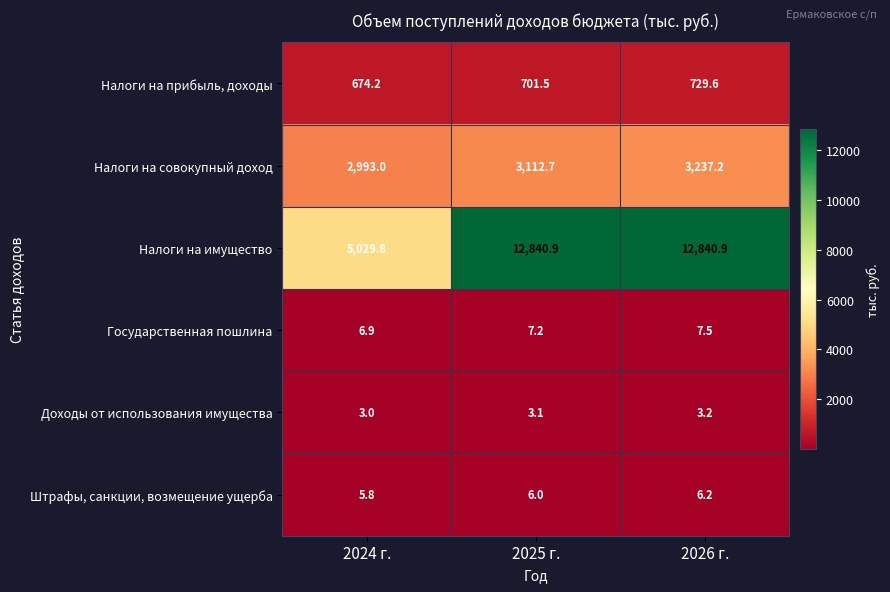

What is the minimum value shown in the chart?

3.0